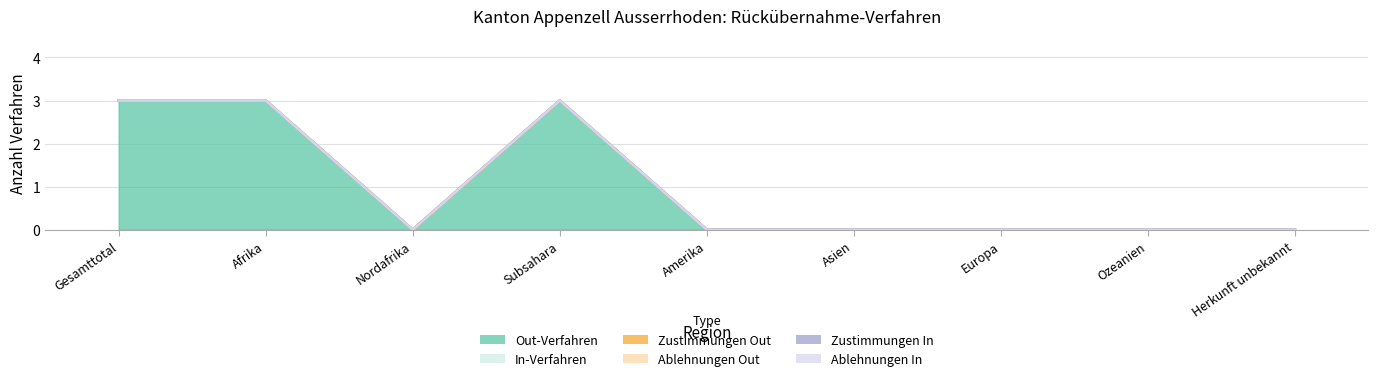

Which category has the highest value across all series?

Gesamttotal